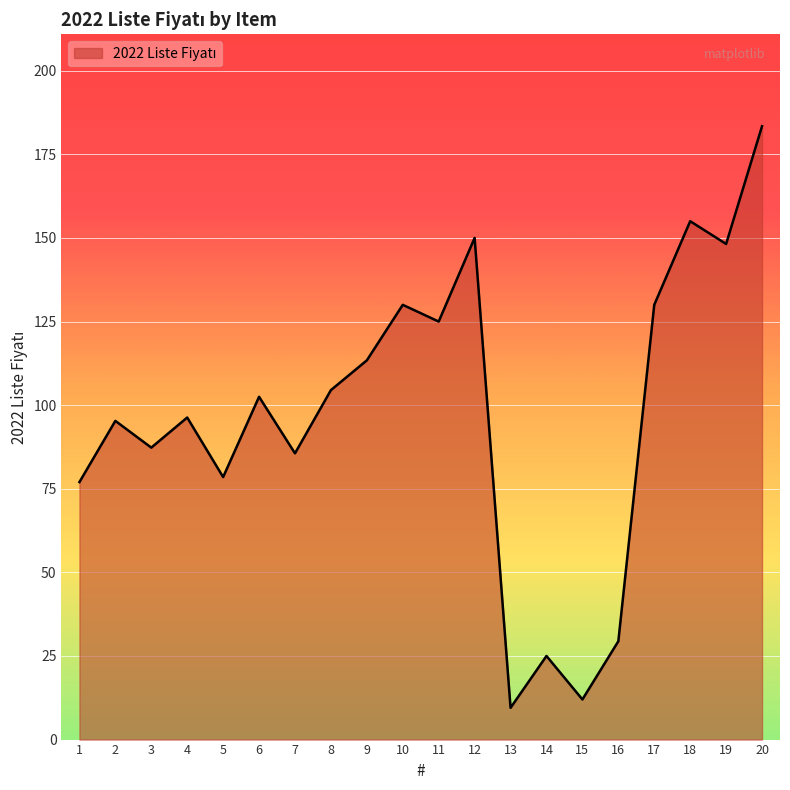

What is the maximum value shown in the chart?

183.4